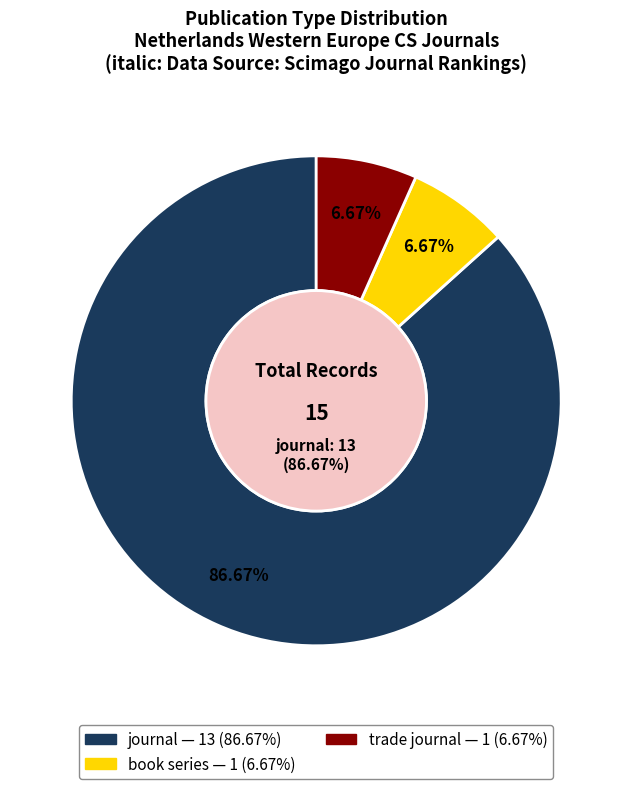

What percentage is the journal slice, to the nearest percent?

87%